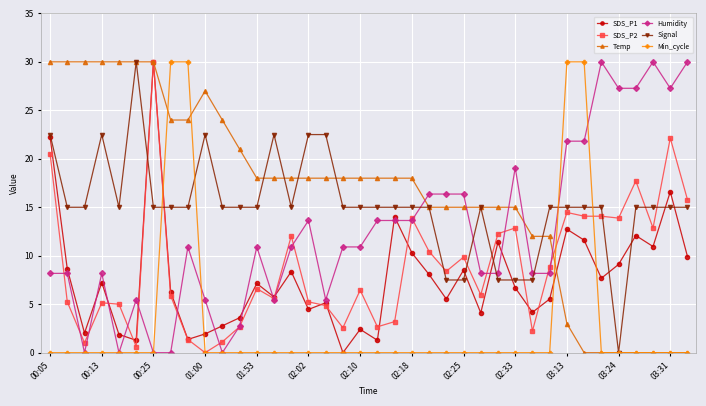

What are all the series names shown in the legend?

SDS_P1, SDS_P2, Temp, Humidity, Signal, Min_cycle